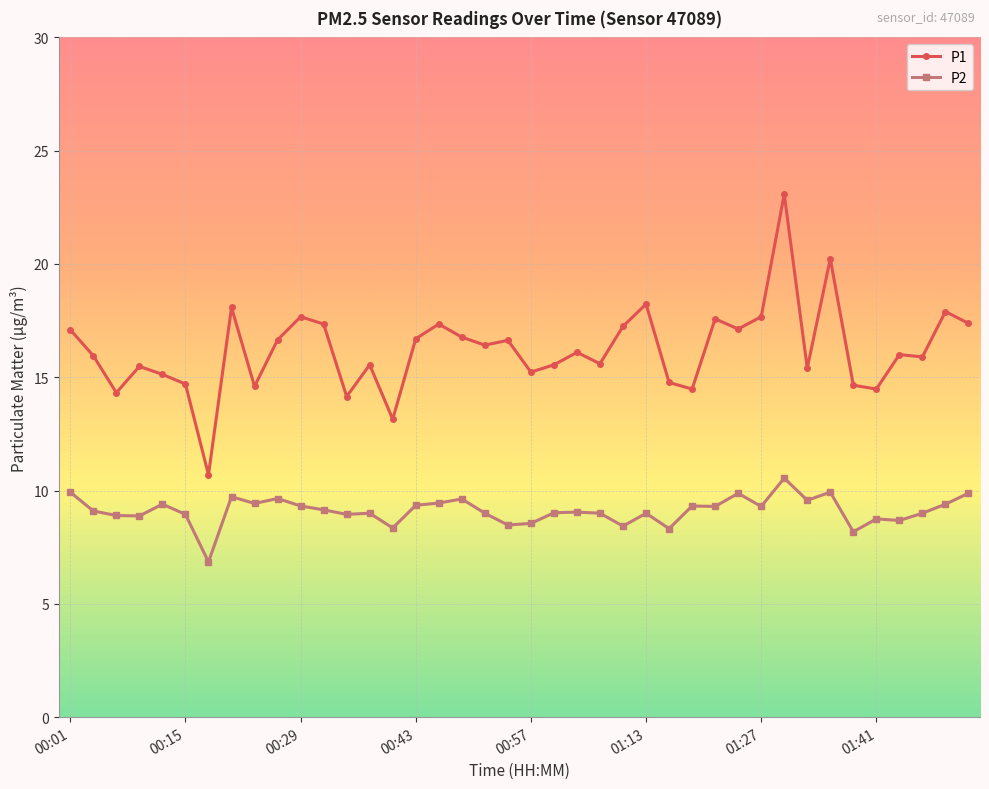

Rank the series by their average value, from highest to lowest.

P1, P2